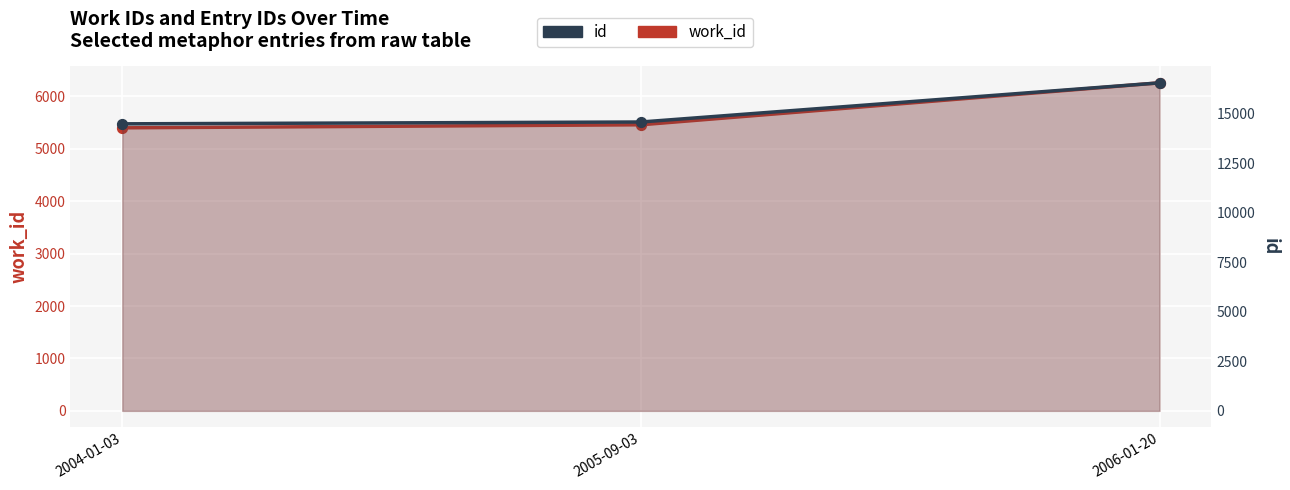

Which series has the largest Y range (max minus min)?

id